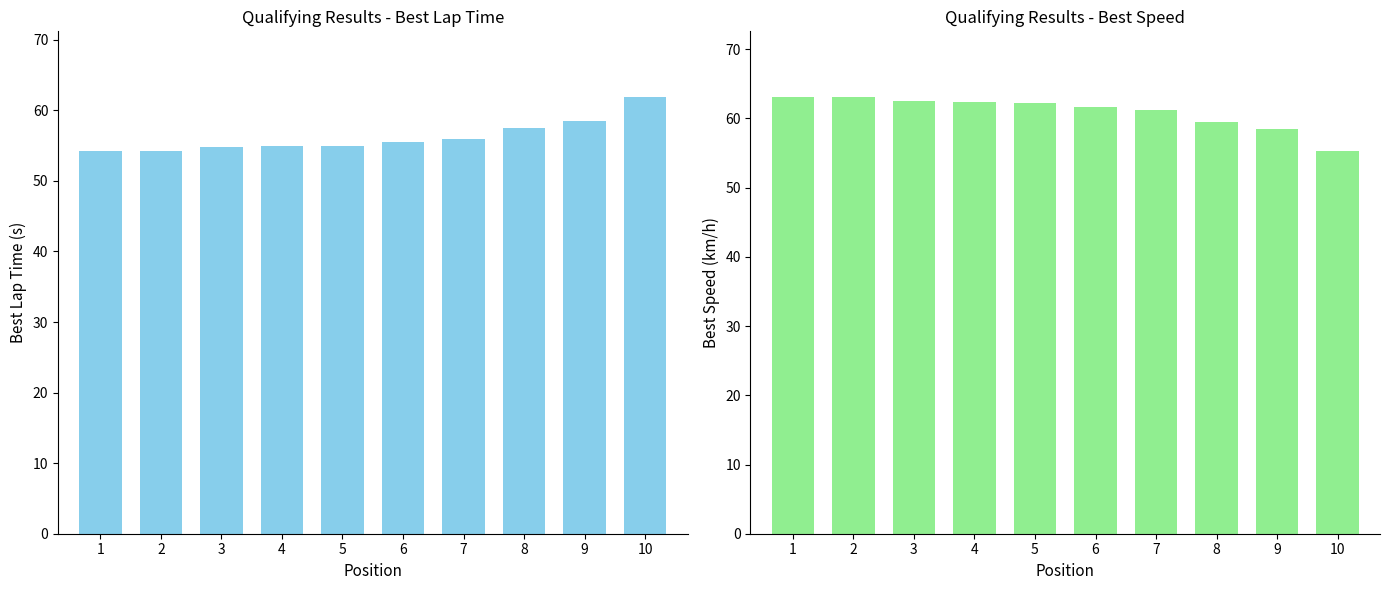

True or false: Best Speed has a value of 98.1 at 3.

False